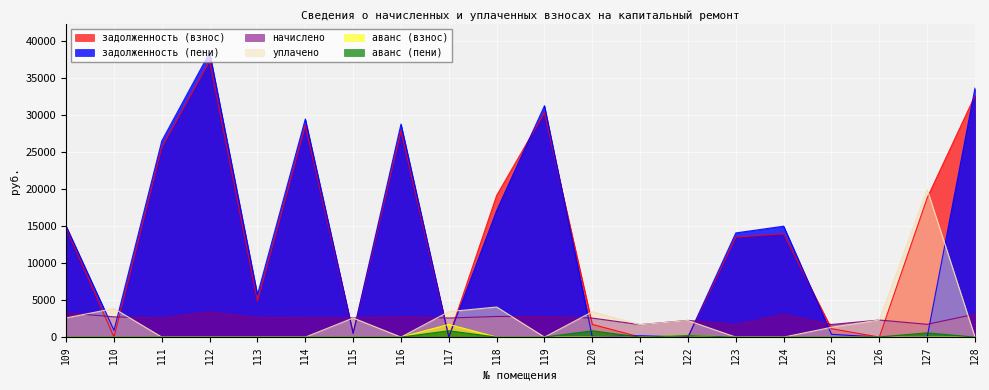

What are all the series names shown in the legend?

задолженность (взнос), задолженность (пени), начислено, уплачено, аванс (взнос), аванс (пени)